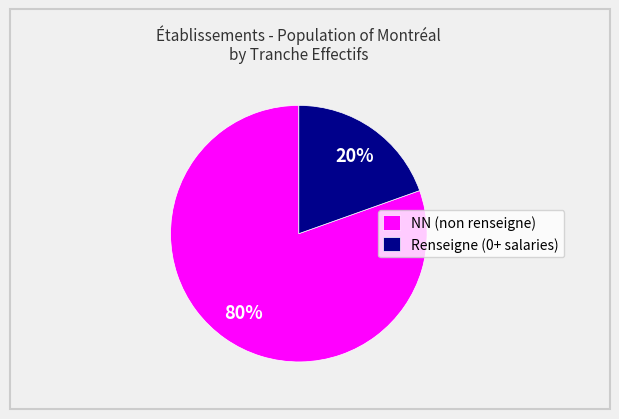

The NN (non renseigne) slice represents 72% of the pie. True or false?

False